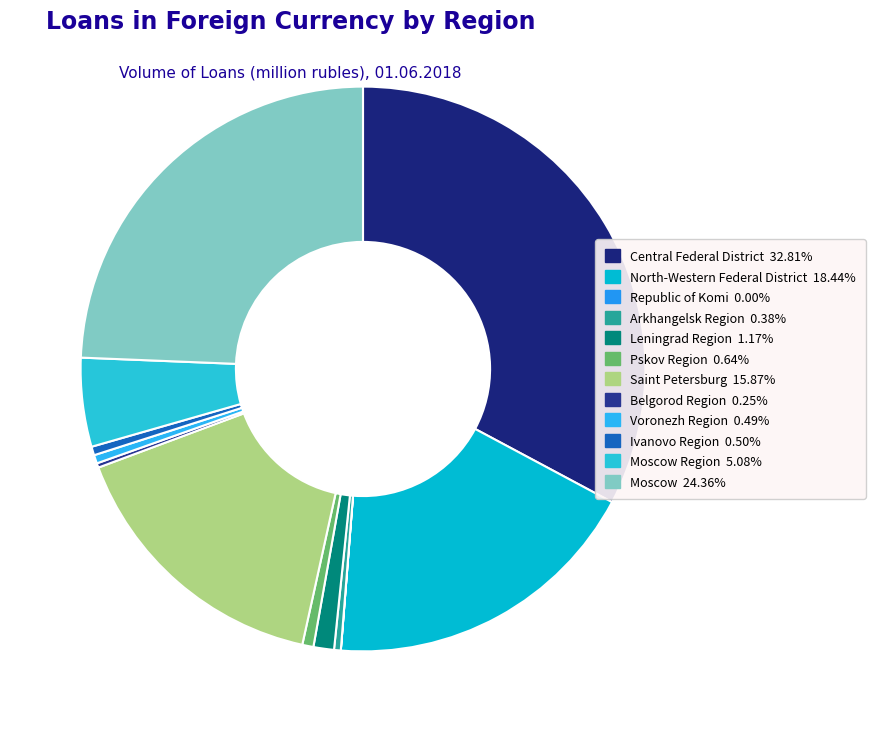

Rank the categories by value from lowest to highest.

Republic of Komi, Belgorod Region, Arkhangelsk Region, Voronezh Region, Ivanovo Region, Pskov Region, Leningrad Region, Moscow Region, Saint Petersburg, North-Western Federal District, Moscow, Central Federal District